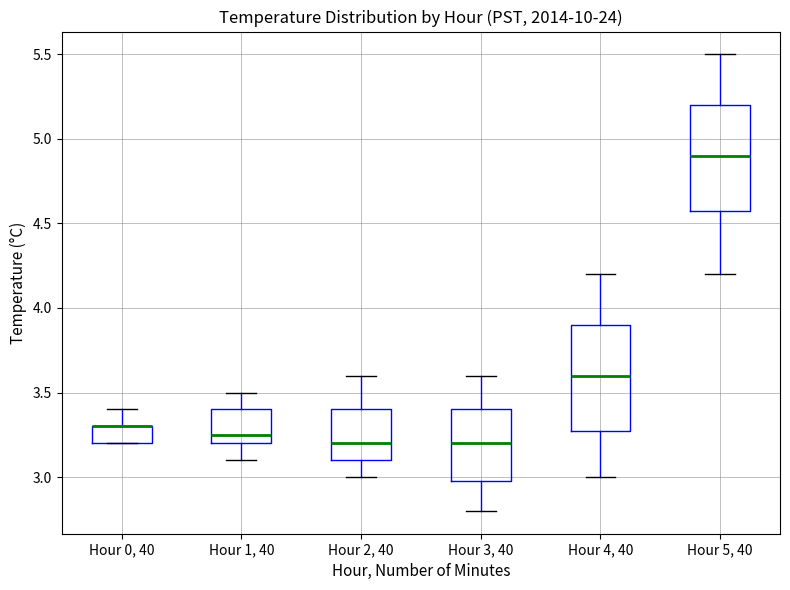

Where does the median line of the box for Hour 2, 40 sit on the y-axis? The values are not printed on the chart, so give them approximately, as read against the axis.

3.20